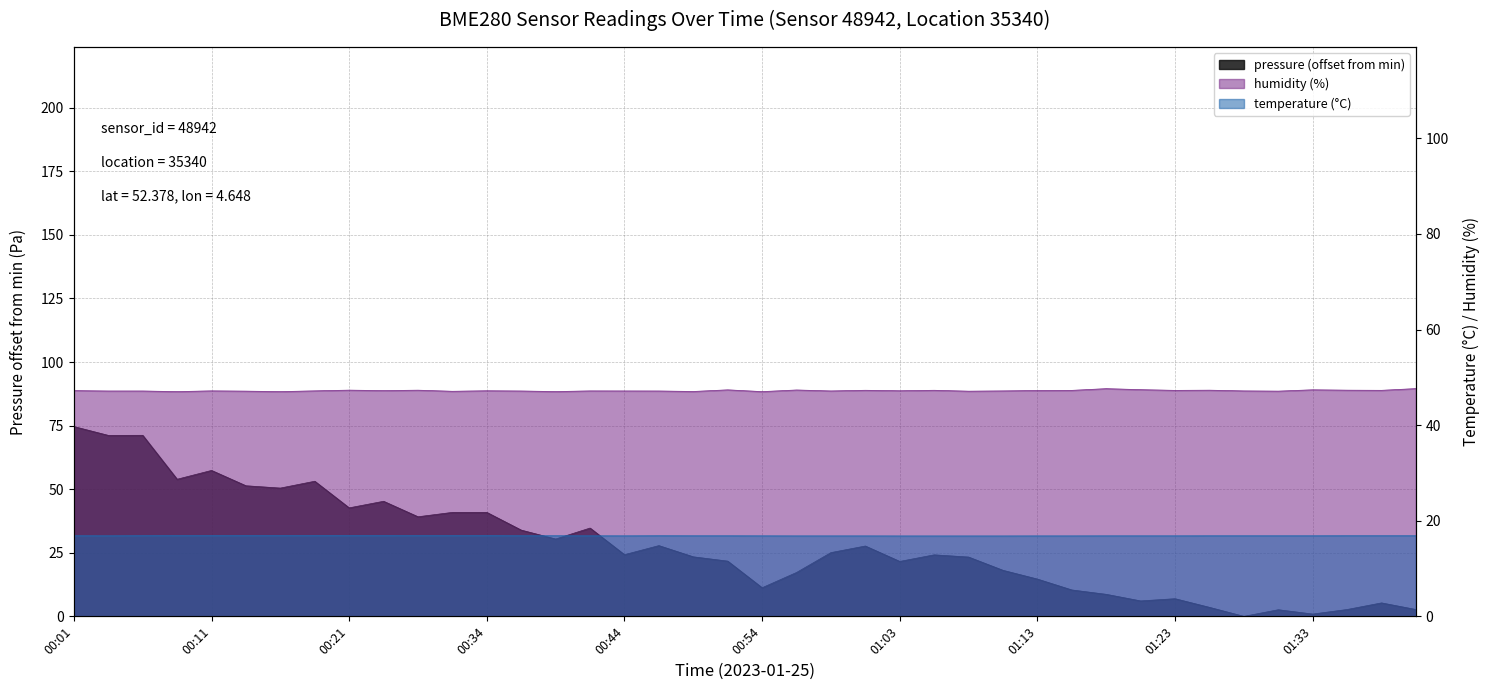

What is the sum of the humidity values at 01:11 and 00:21?

94.5